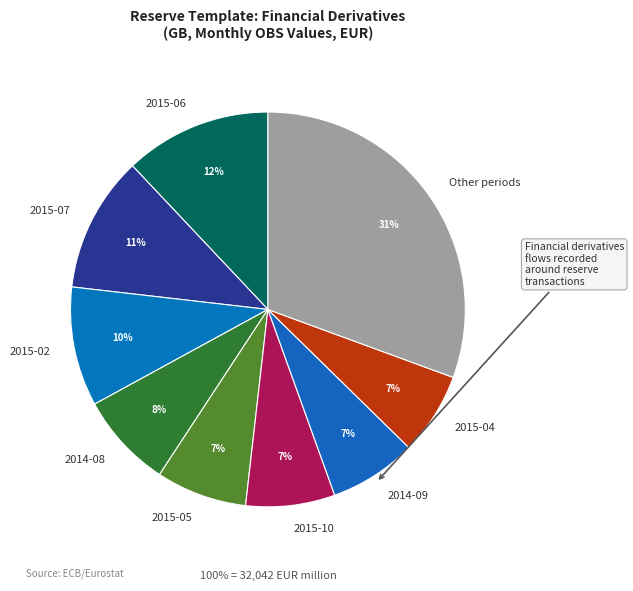

To the nearest percent, what percentage of the pie is 2015-04?

7%